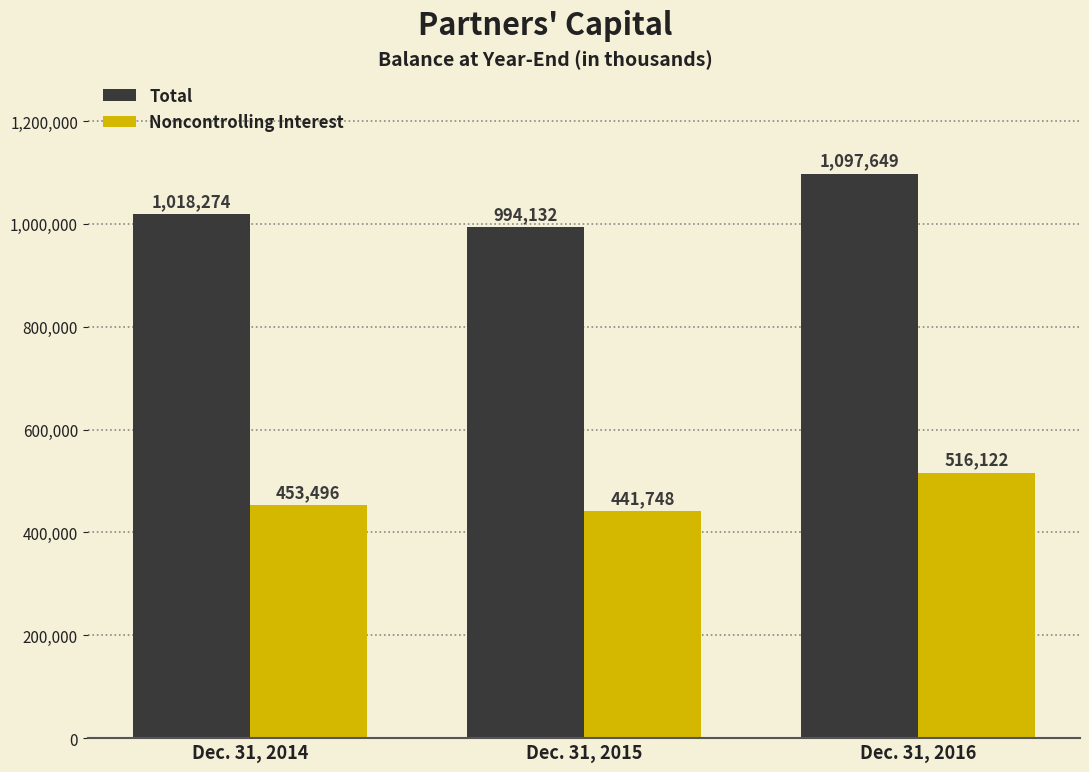

How many groups of bars are there?

3